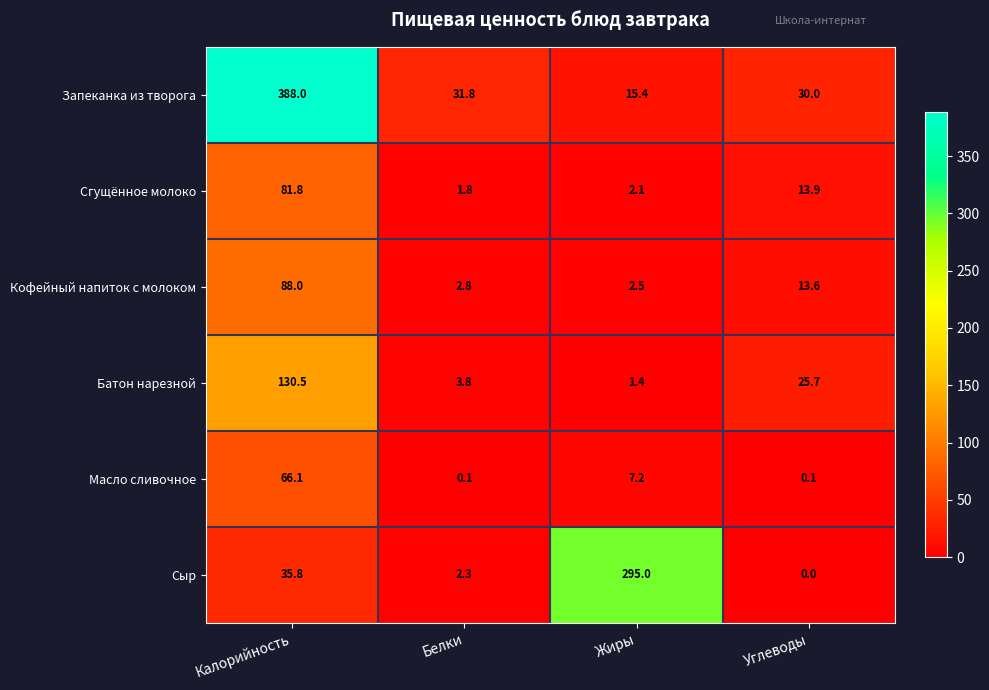

Is it true that Батон нарезной equals 230.2 at Калорийность?

False